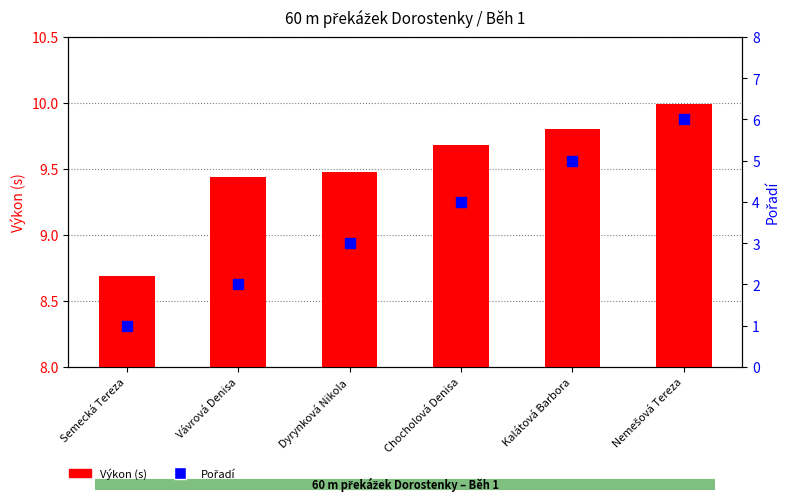

Is the value of Výkon (s) at Chocholová Denisa greater than the value of Pořadí at Kalátová Barbora?

Yes